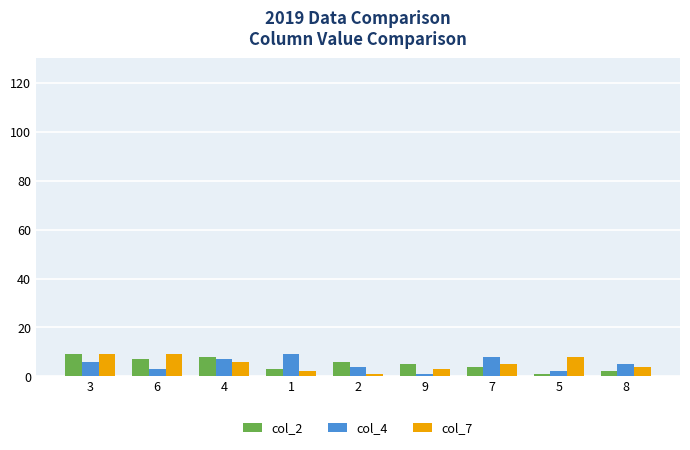

What is the sum of the col_4 values at 4 and 6?

10